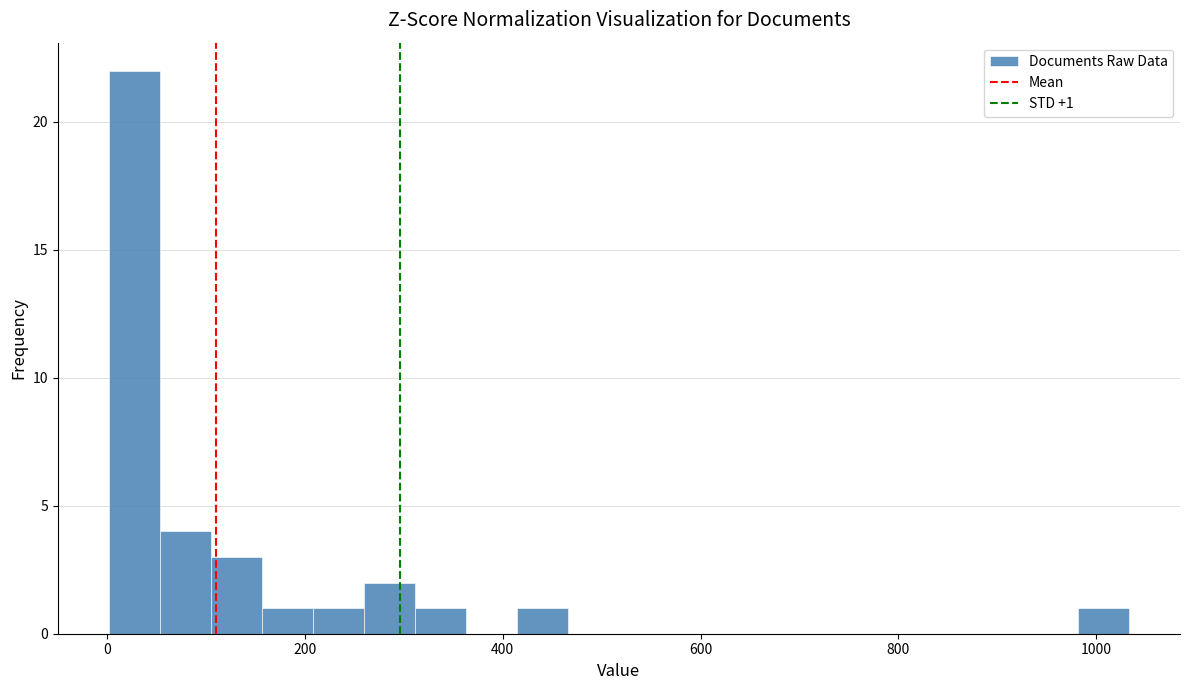

Read against the x-axis, roughly where is the centre of the tallest bar?

20